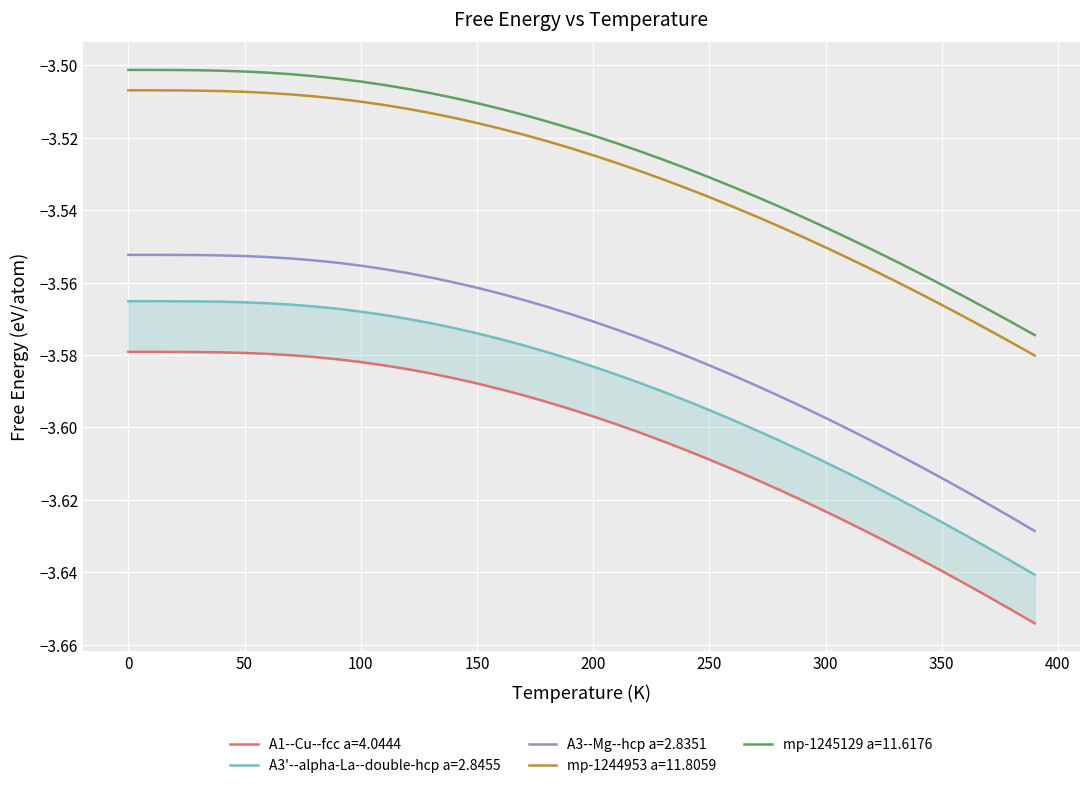

How many lines are shown in the chart?

5